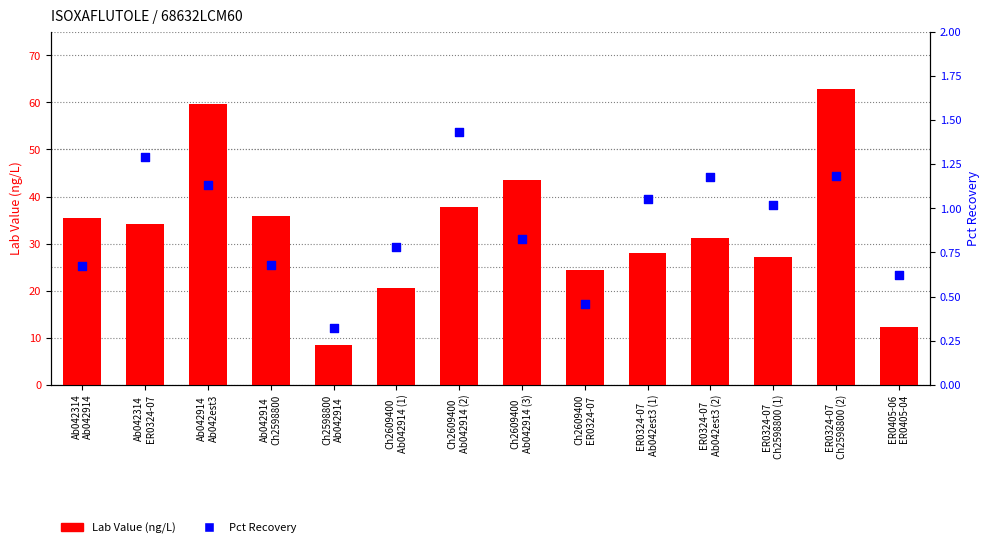

Which series contains the lowest Y value?

Pct Recovery